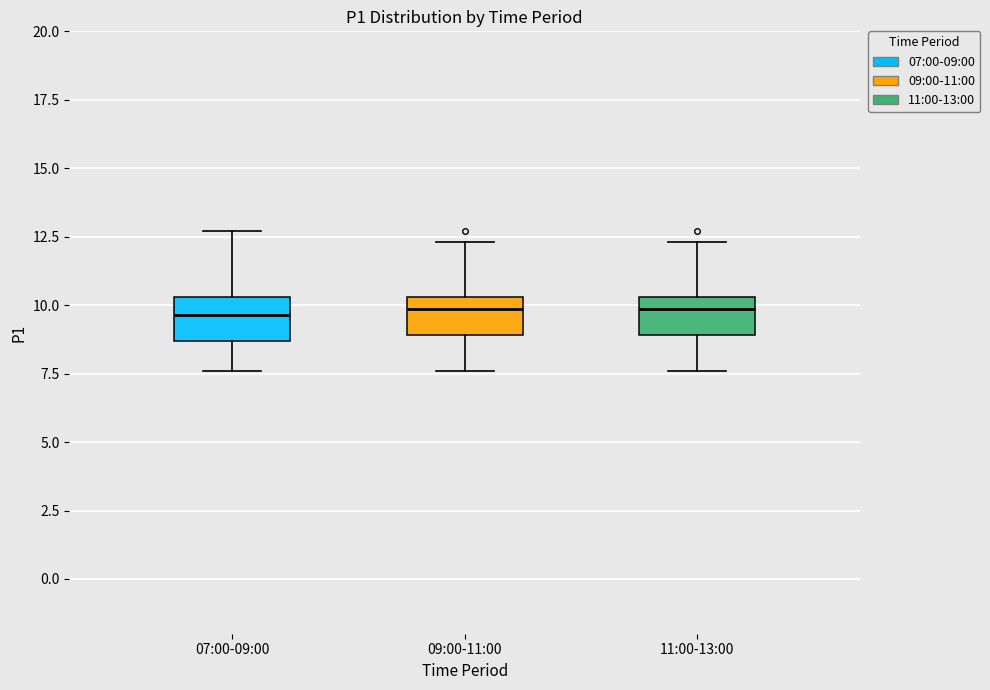

Where is the lower edge of the box for 07:00-09:00 on the y-axis? The values are not printed on the chart, so give them approximately, as read against the axis.

8.5